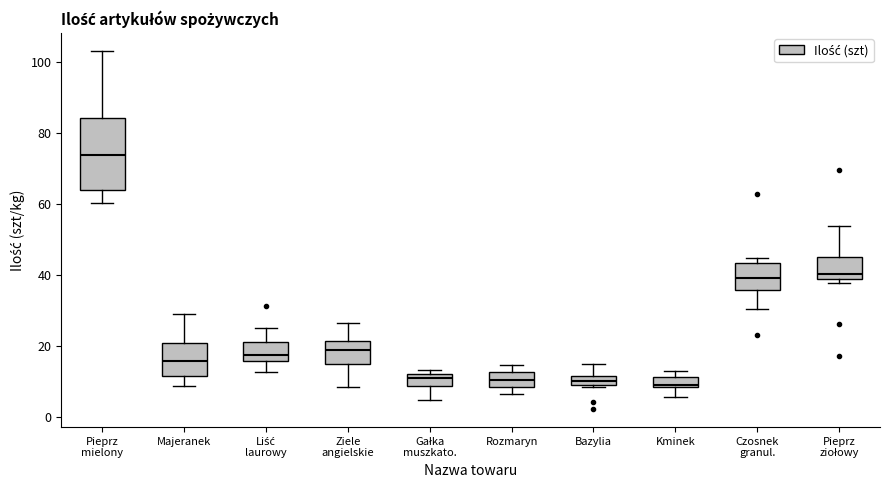

Which box's median line is the highest?

Pieprz mielony